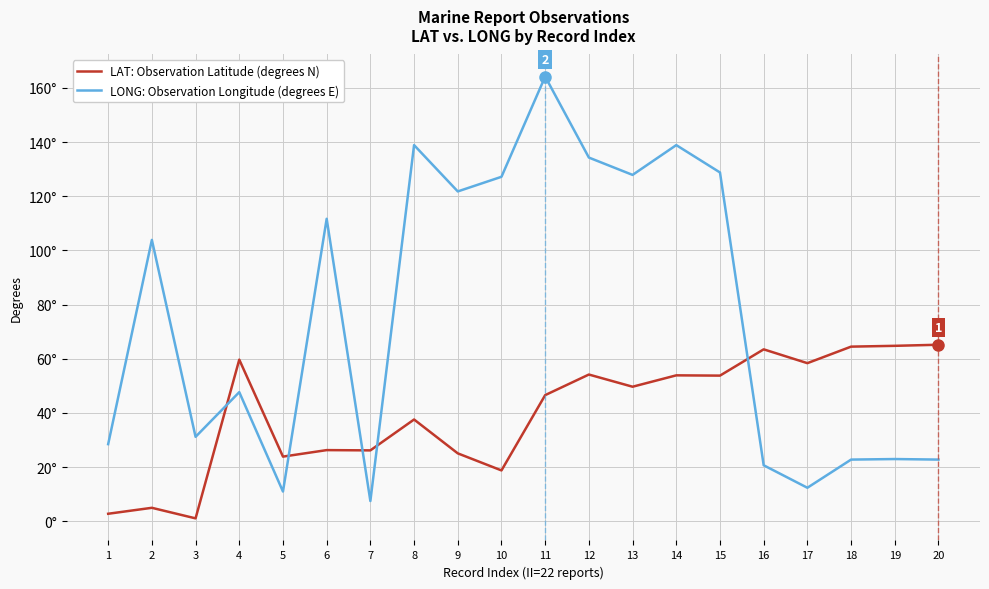

Reading right to left, transcribe all the data shown in this chart.

LAT: Observation Latitude (degrees N): 20=65.2	19=64.8	18=64.5	17=58.4	16=63.5	15=53.8	14=53.9	13=49.7	12=54.2	11=46.6	10=18.8	9=25.1	8=37.6	7=26.2	6=26.3	5=23.9	4=59.7	3=1.1	2=5.0	1=2.8
LONG: Observation Longitude (degrees E): 20=22.8	19=23.0	18=22.8	17=12.4	16=20.7	15=128.8	14=138.9	13=127.9	12=134.3	11=164.2	10=127.2	9=121.8	8=138.9	7=7.5	6=111.7	5=11.0	4=47.7	3=31.2	2=103.9	1=28.5